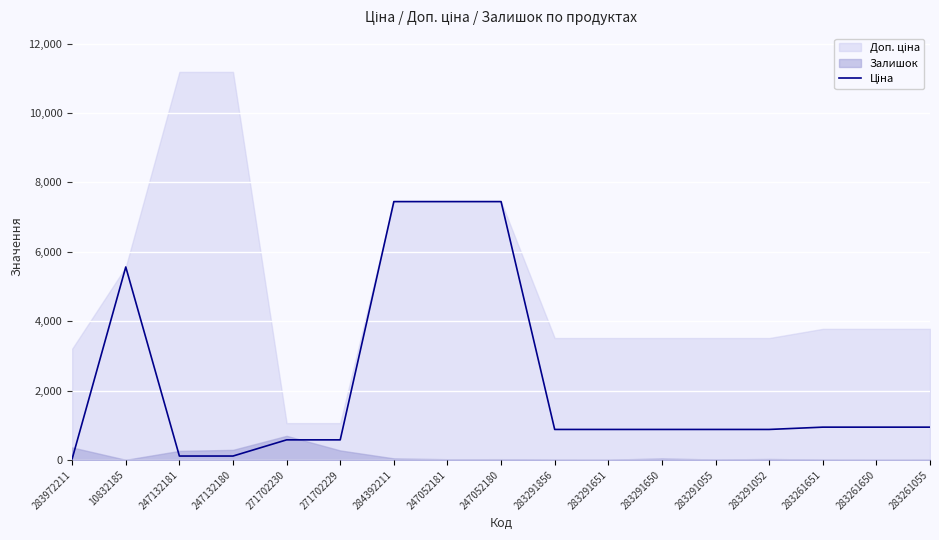

Does the chart display data point markers on the line(s)?

No